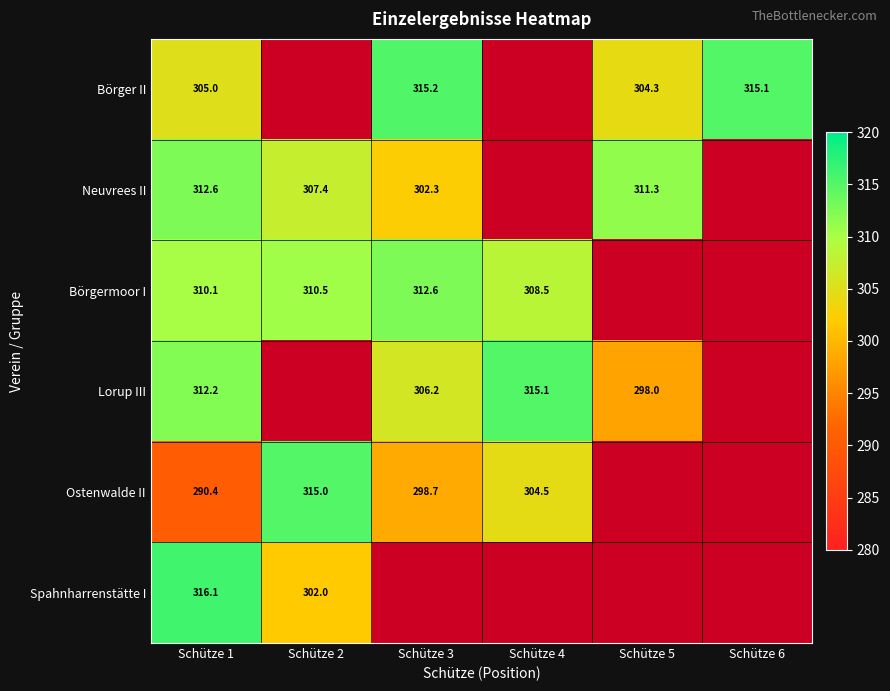

The value of Börgermoor I at Schütze 4 is 121.5. True or false?

False